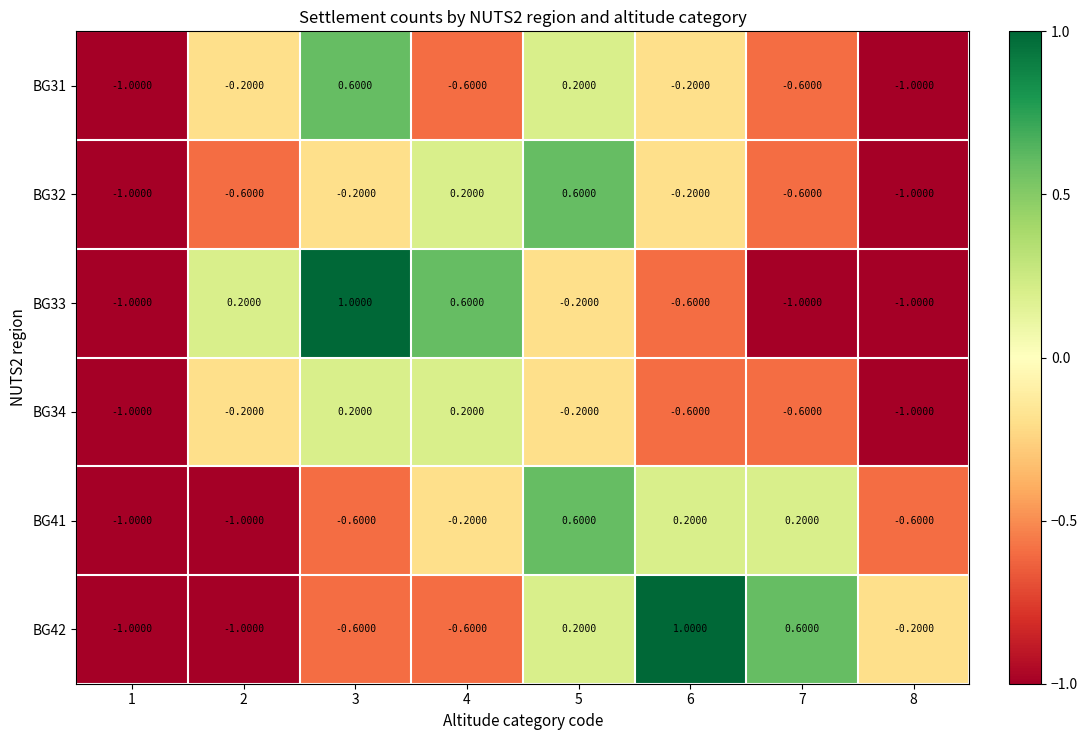

At how many categories does at least one series exceed 0?

6